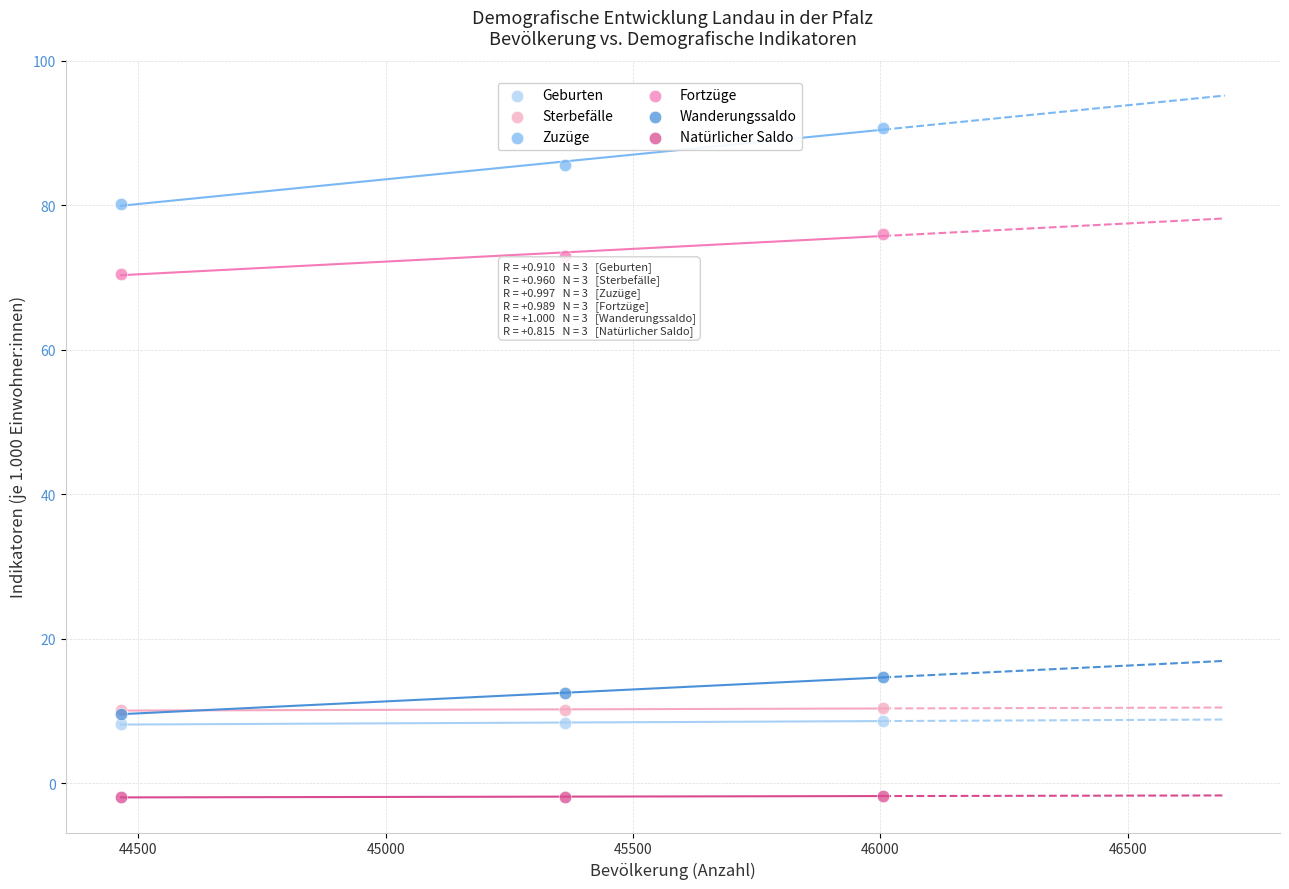

Across all series, what Y value is closest to 44?

70.5